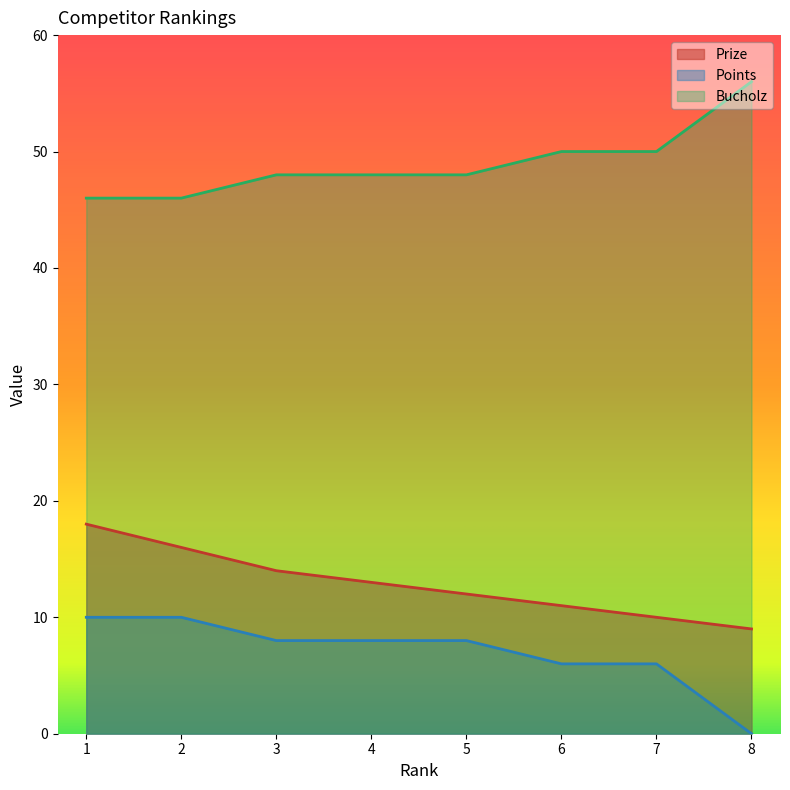

What is the sum of all Points values?

56